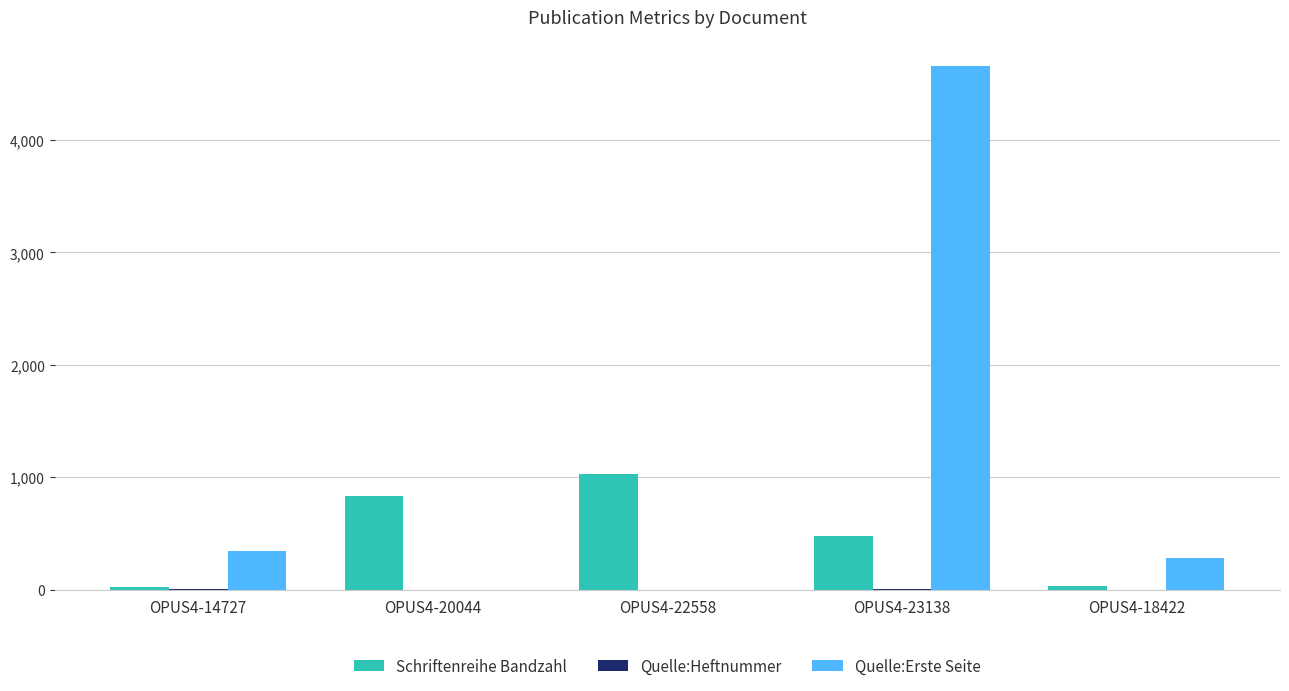

What value does the Schriftenreihe Bandzahl series have at OPUS4-14727, to the nearest 10?

20